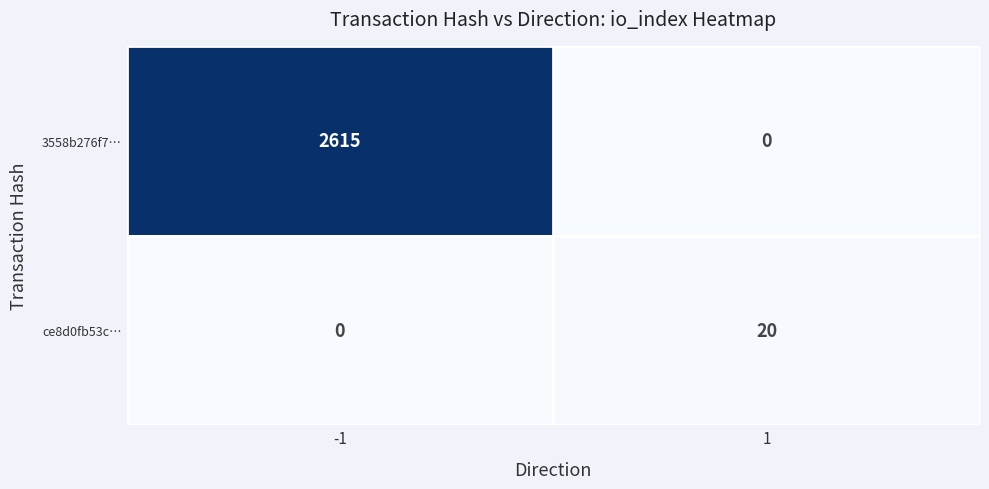

What value does the 3558b276f7… series have at -1, to the nearest 100?

2600